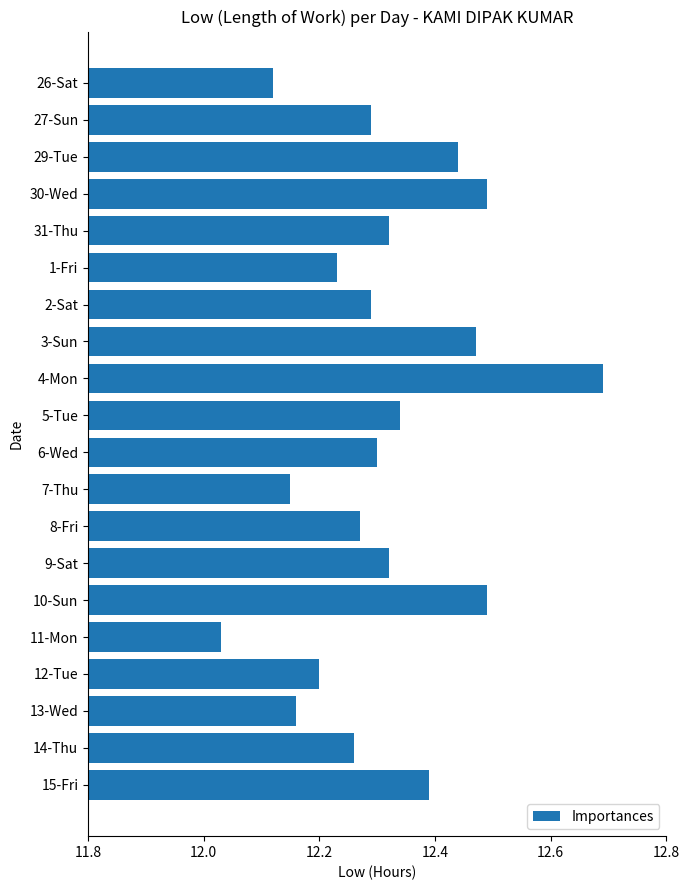

What position from the bottom is 12-Tue?

4